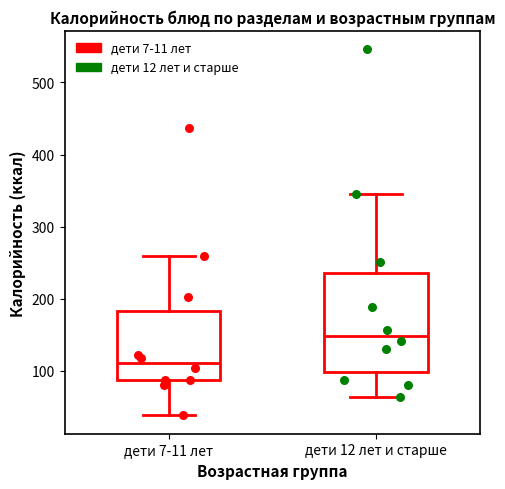

Where does the median line of the box for дети 7-11 лет sit on the y-axis? The values are not printed on the chart, so give them approximately, as read against the axis.

110